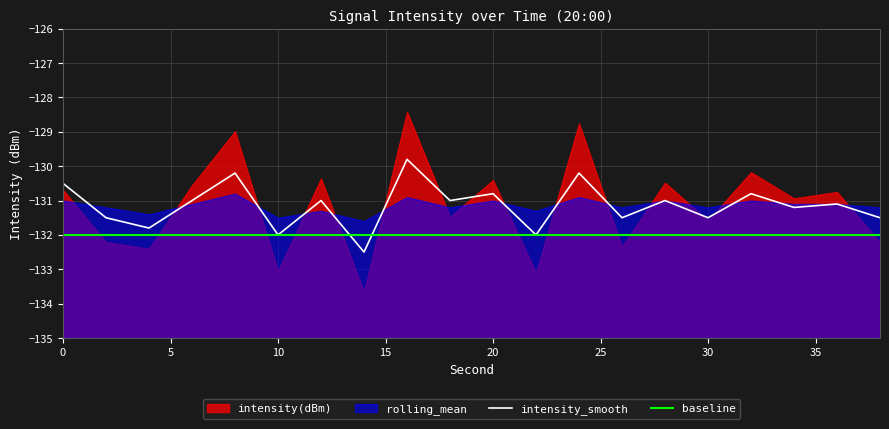

At how many categories does at least one series exceed -132?

17